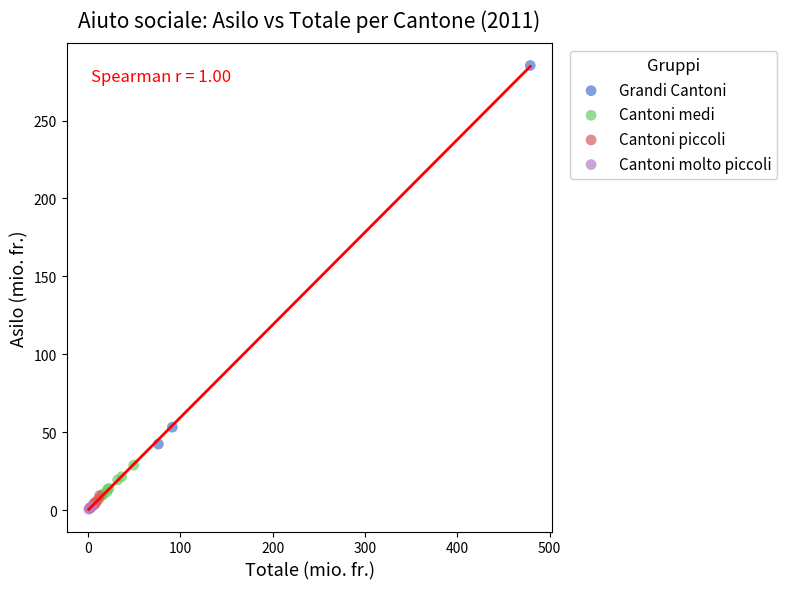

Which series has the largest Y range (max minus min)?

Grandi Cantoni